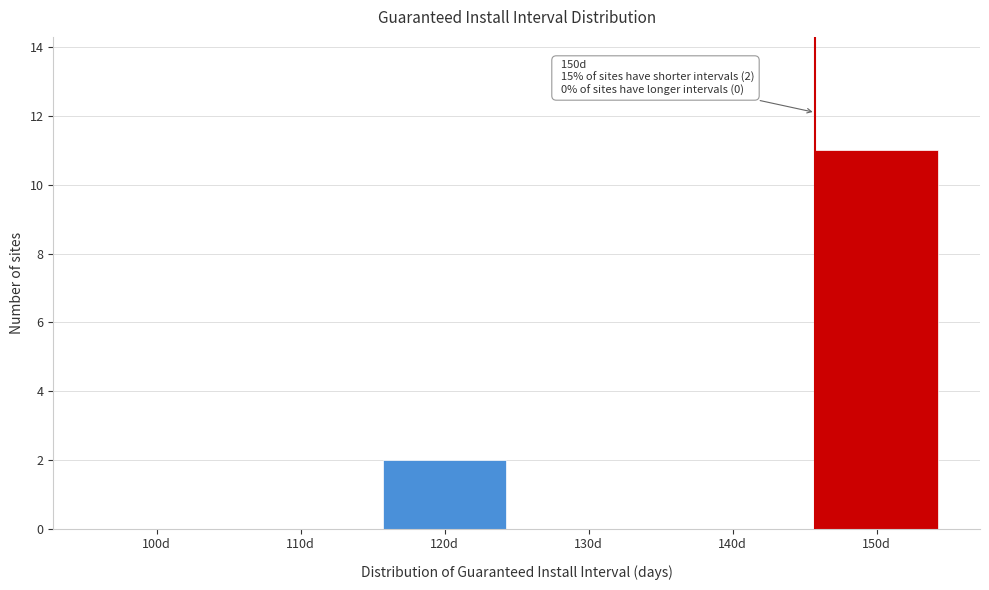

Reading left to right, what are all the values shown in this chart?

100d=0	110d=0	120d=2	130d=0	140d=0	150d=11